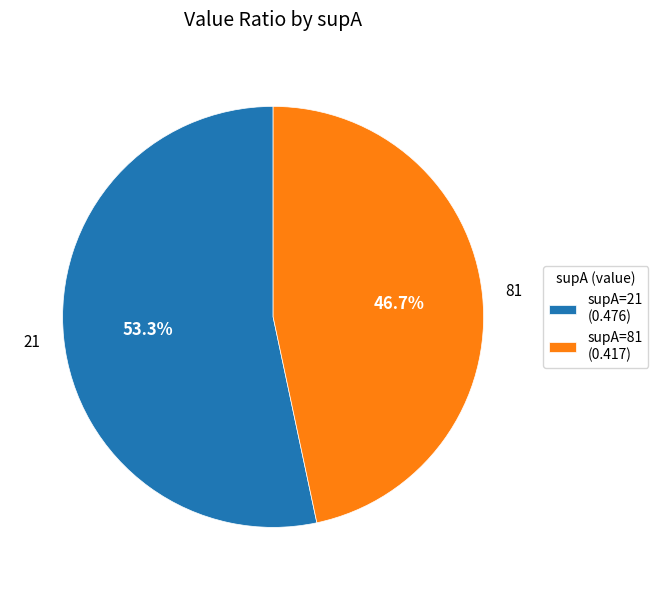

How many segments does this pie chart have?

2